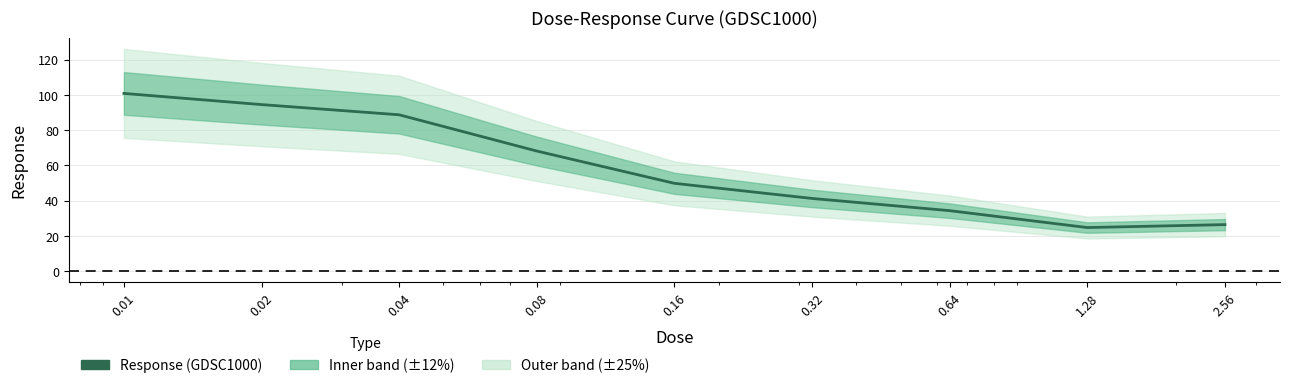

Between 2.56 and 0.02, which is larger?

0.02